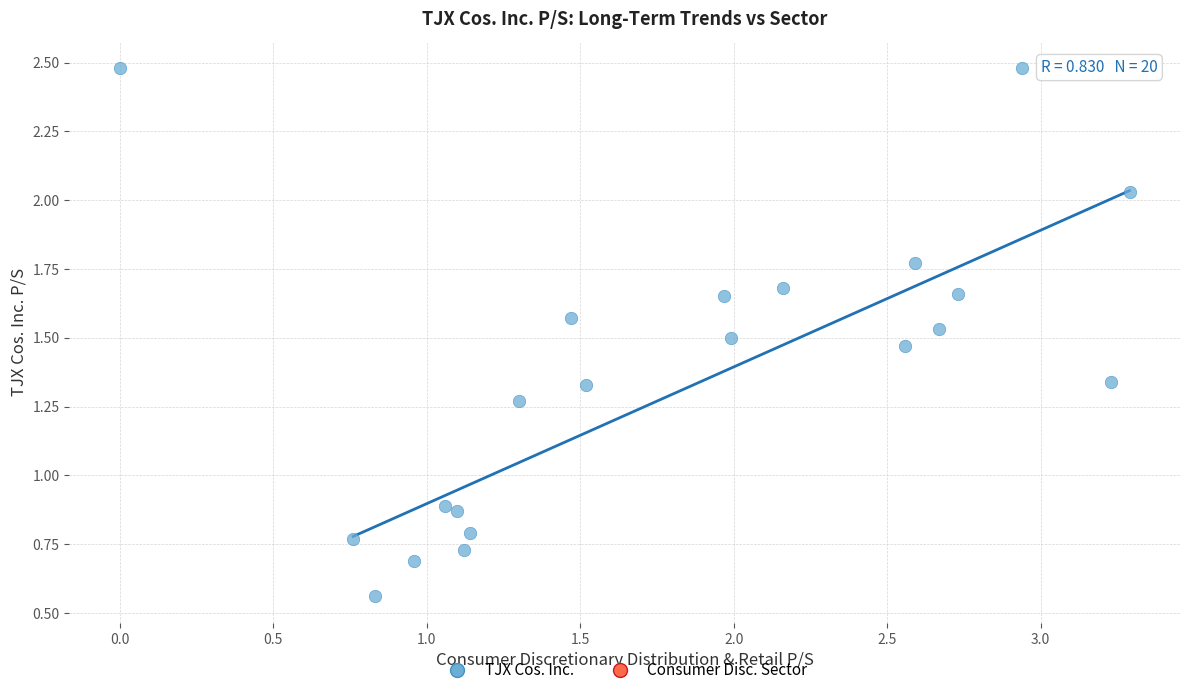

What is the range of Y values (max minus min)?

1.9